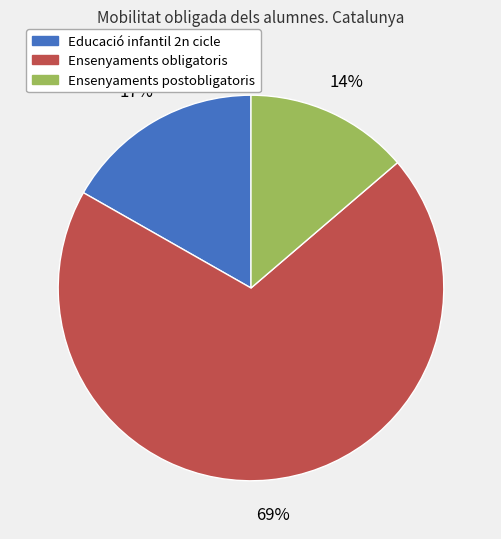

Is it true that Ensenyaments postobligatoris is 14% of the pie?

True